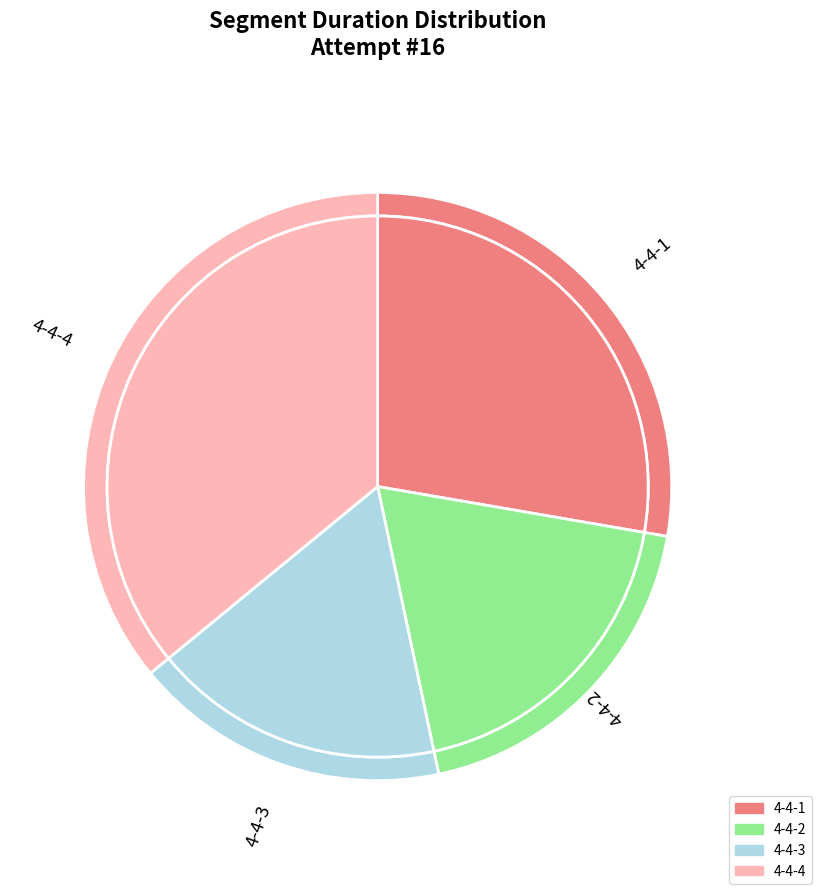

What is the total percentage of 4-4-1 and 4-4-4?

63.7%